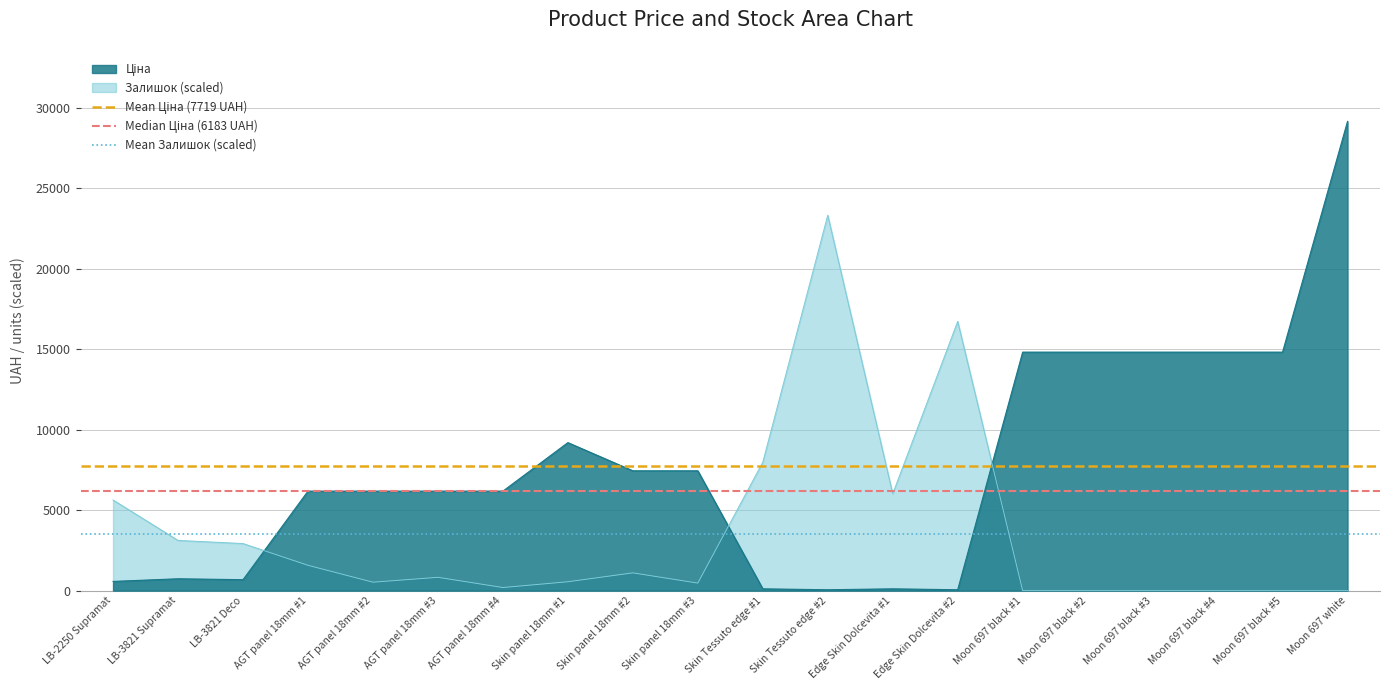

What is the maximum value for Залишок (scaled)?

23321.8